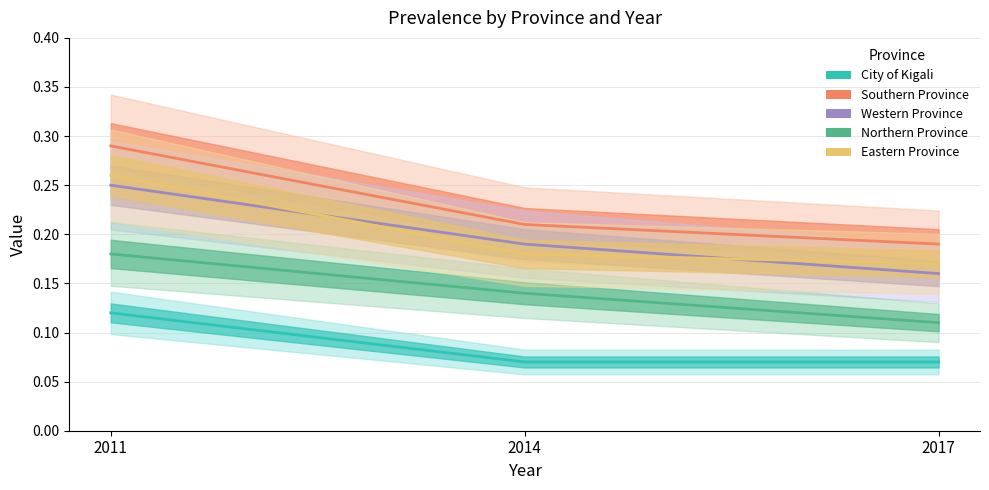

Is the value of Southern Province at 2017 greater than the value of Western Province at 2014?

No